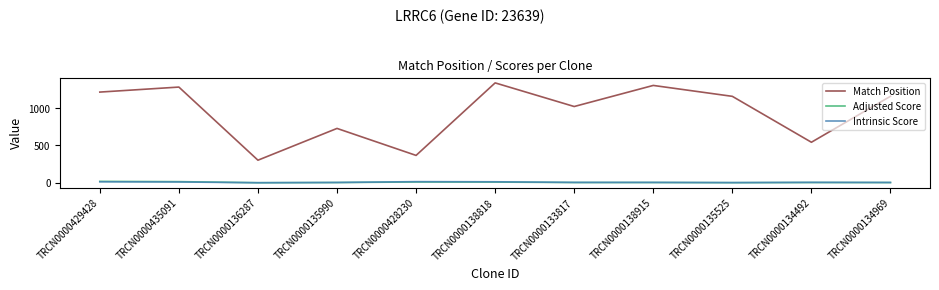

True or false: Intrinsic Score and Match Position intersect in this chart.

False